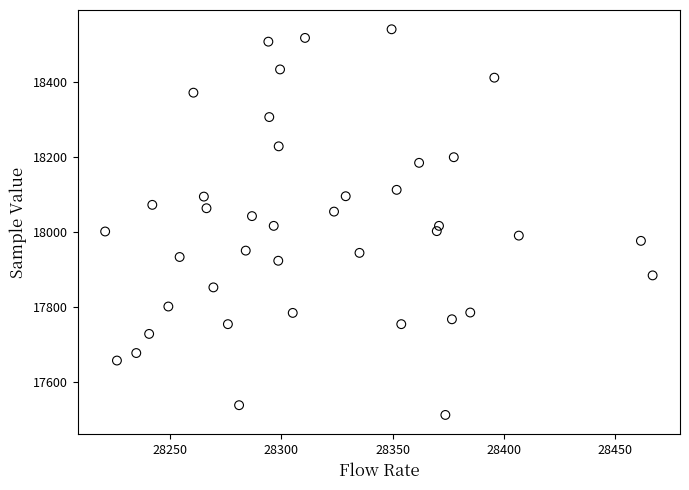

What is the range of Y values (max minus min)?

1028